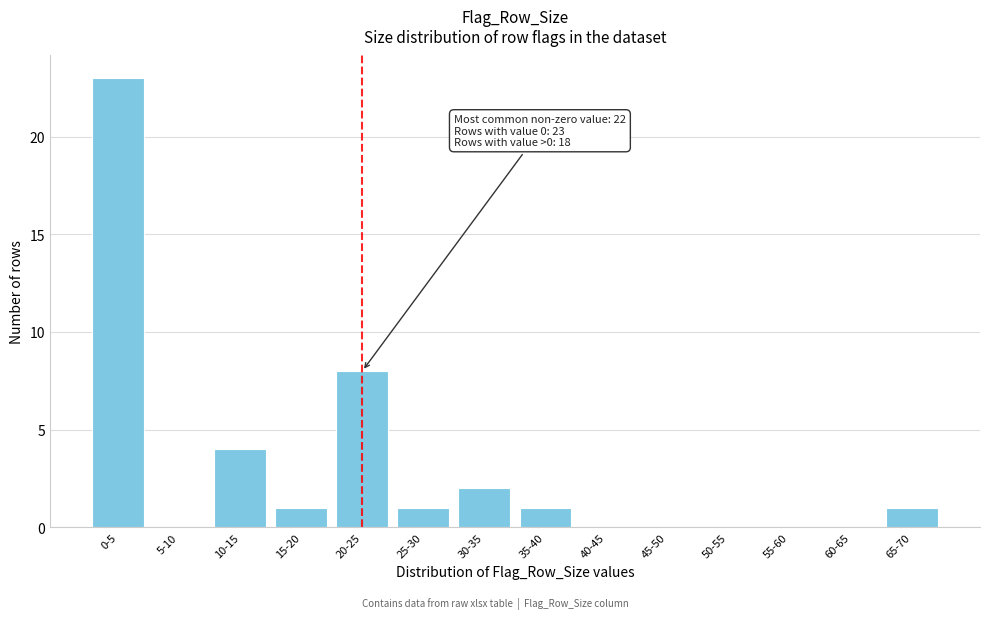

Reading right to left, transcribe all the data shown in this chart.

65-70=1	60-65=0	55-60=0	50-55=0	45-50=0	40-45=0	35-40=1	30-35=2	25-30=1	20-25=8	15-20=1	10-15=4	5-10=0	0-5=23